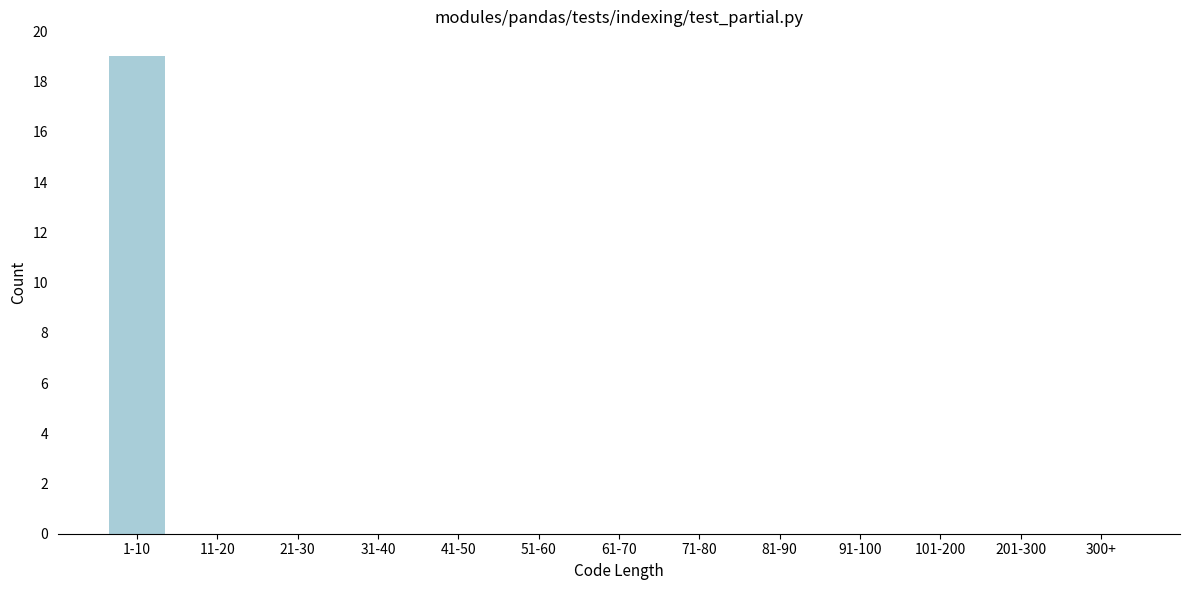

Reading left to right, what are all the values shown in this chart?

1-10=19	11-20=0	21-30=0	31-40=0	41-50=0	51-60=0	61-70=0	71-80=0	81-90=0	91-100=0	101-200=0	201-300=0	300+=0